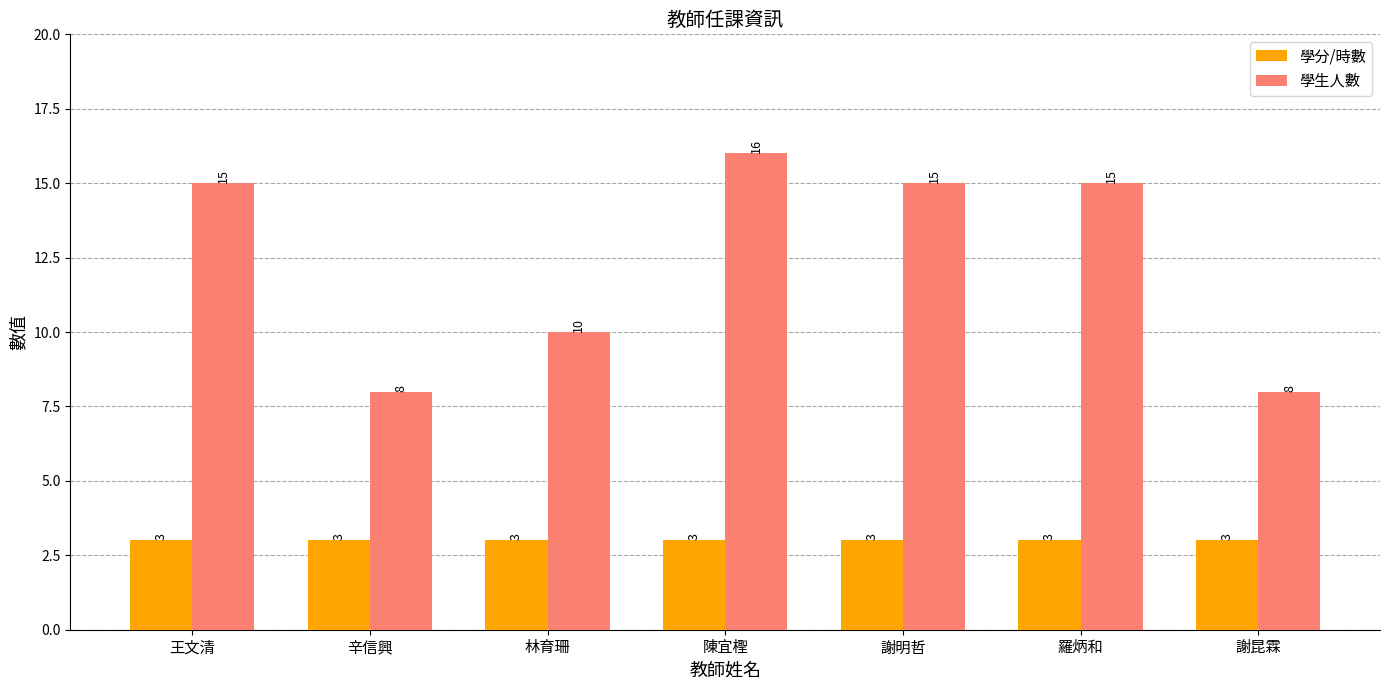

Count the 學生人數 values in the range 8 to 15.

6